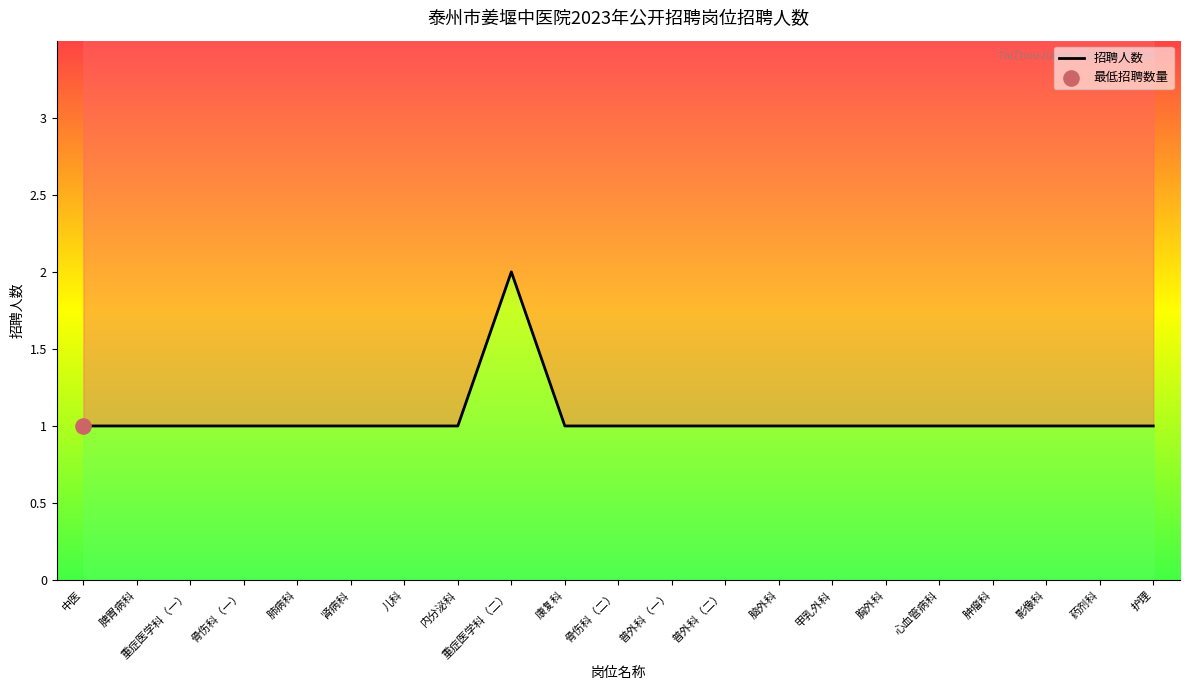

What is the ratio of the value at 护理 to the value at 普外科（一）?

1.0